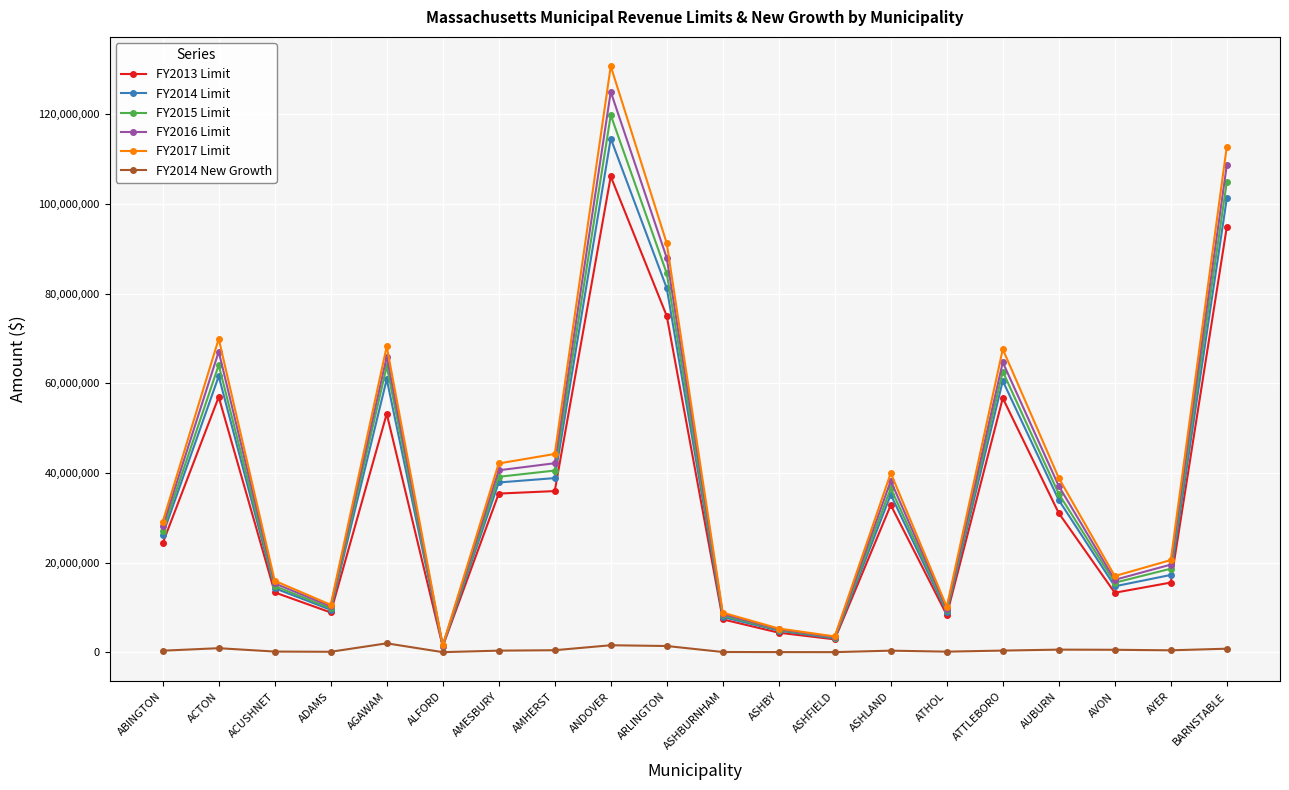

Count the number of categories in the chart.

20